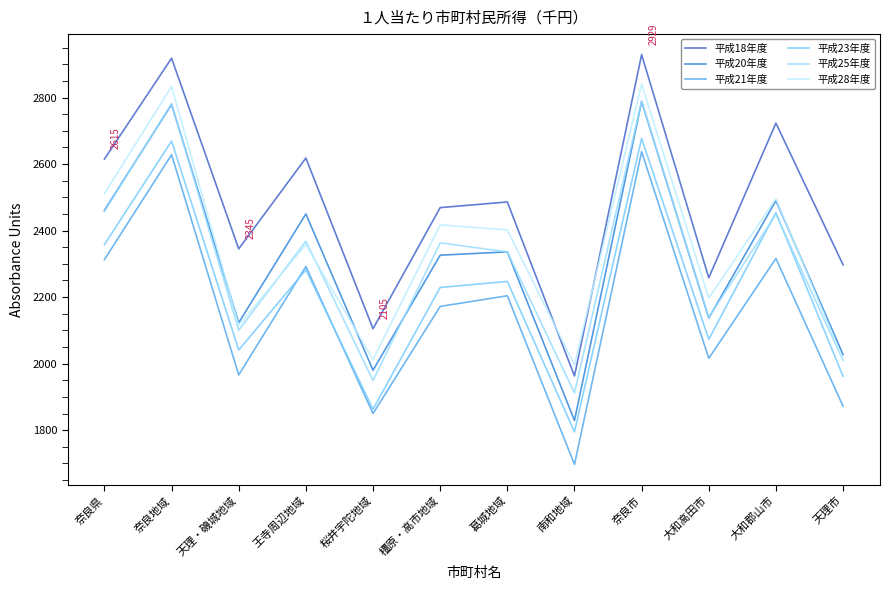

True or false: 平成20年度 and 平成18年度 cross at least once.

False